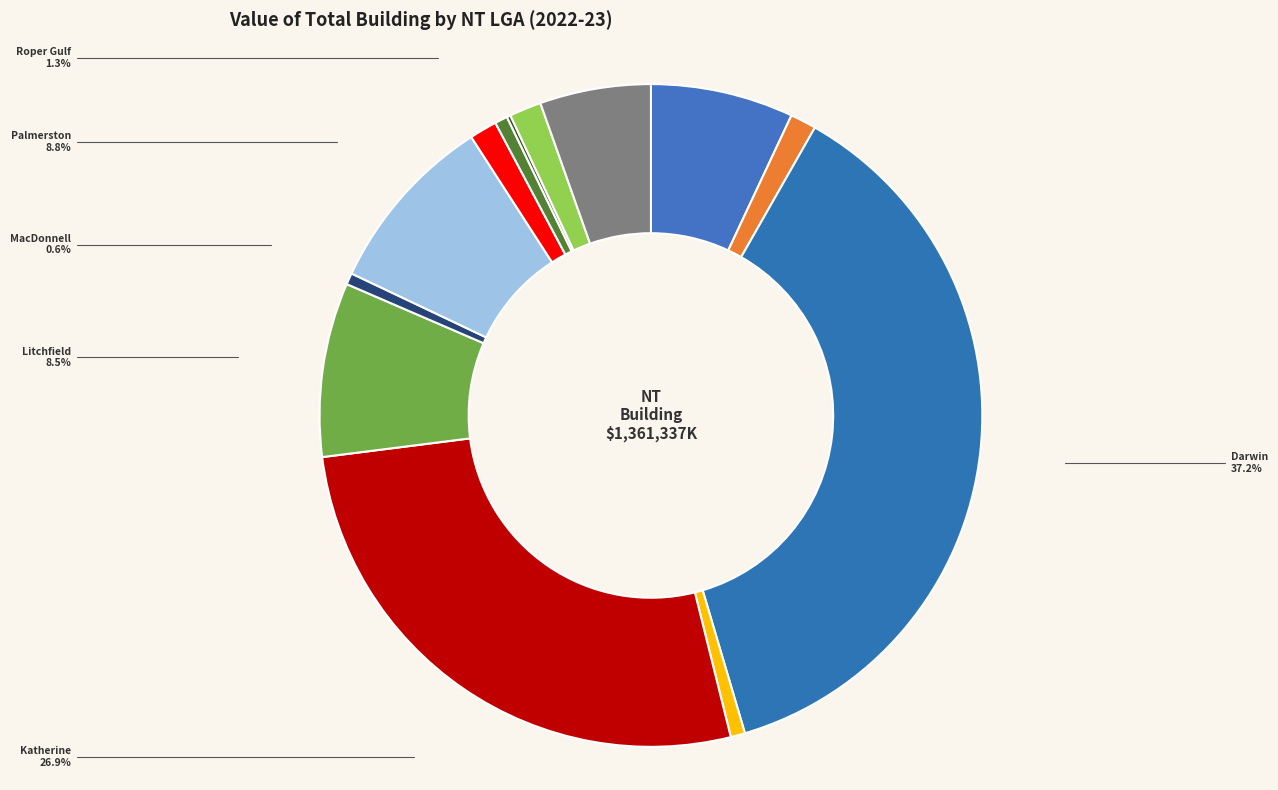

What is the largest slice in the pie chart?

Darwin